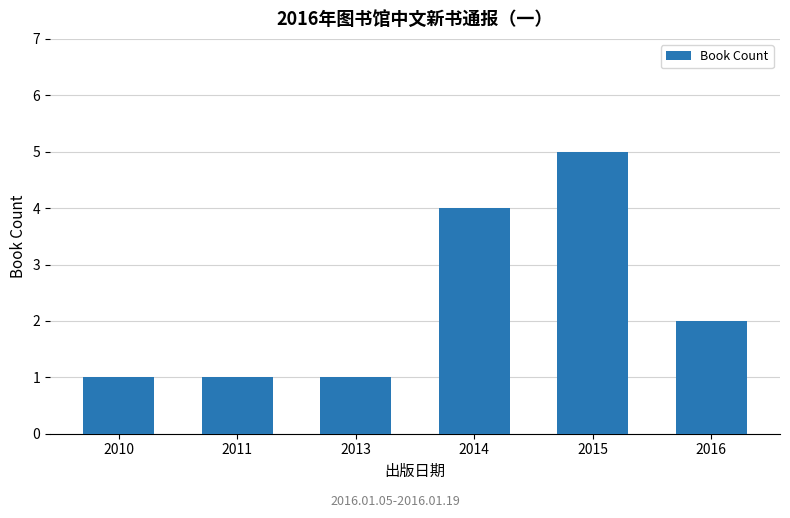

How many values are below 2?

3